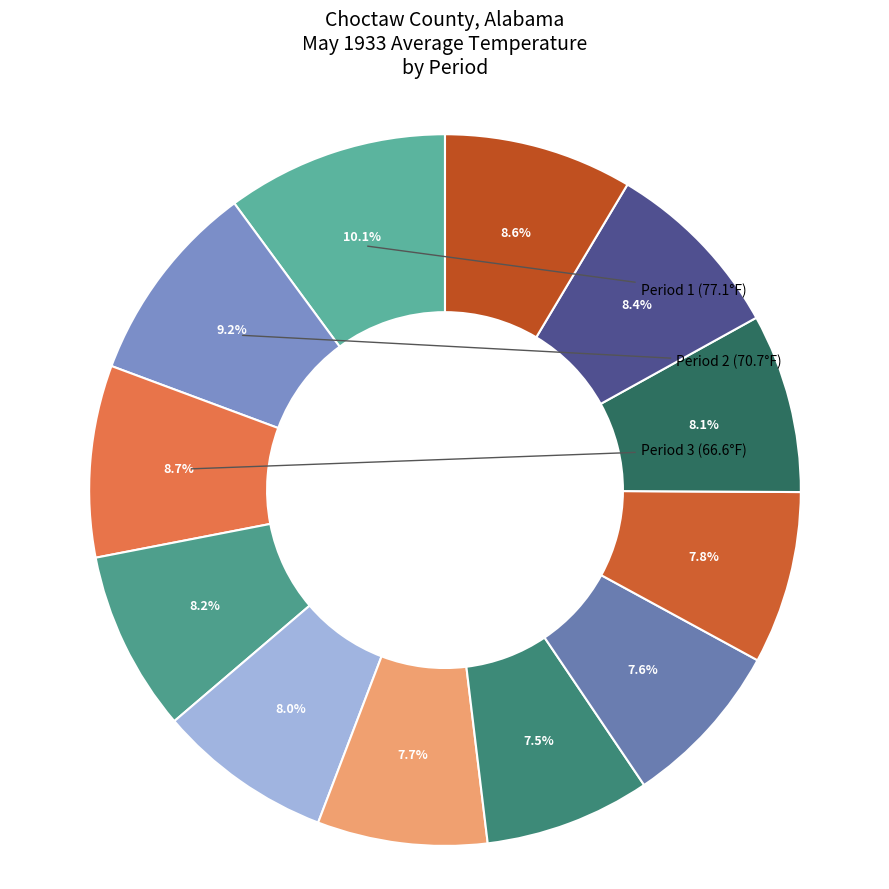

How many slices are in this pie chart?

12